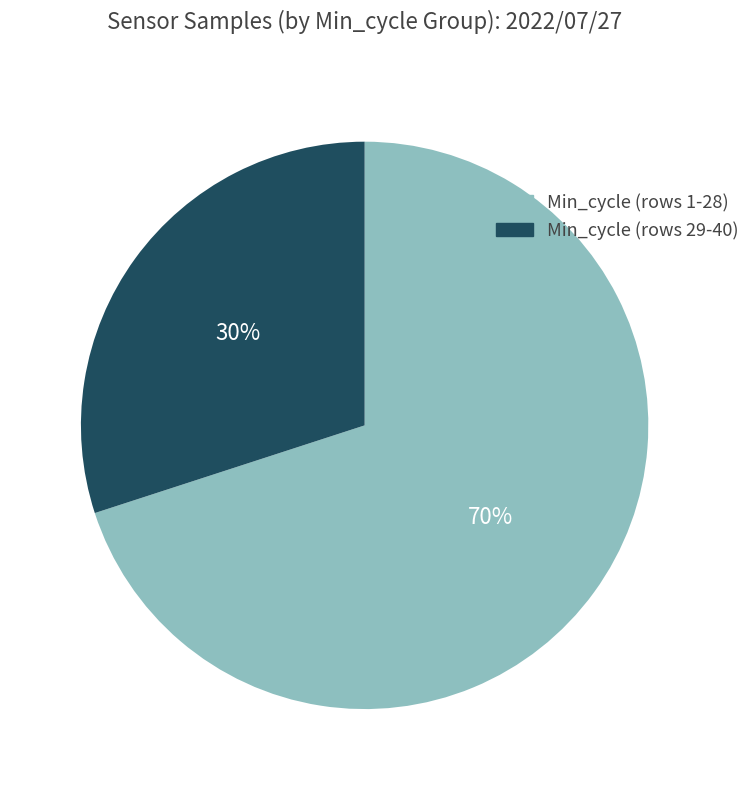

What percentage is the Min_cycle (rows 1-28) slice, to the nearest percent?

70%